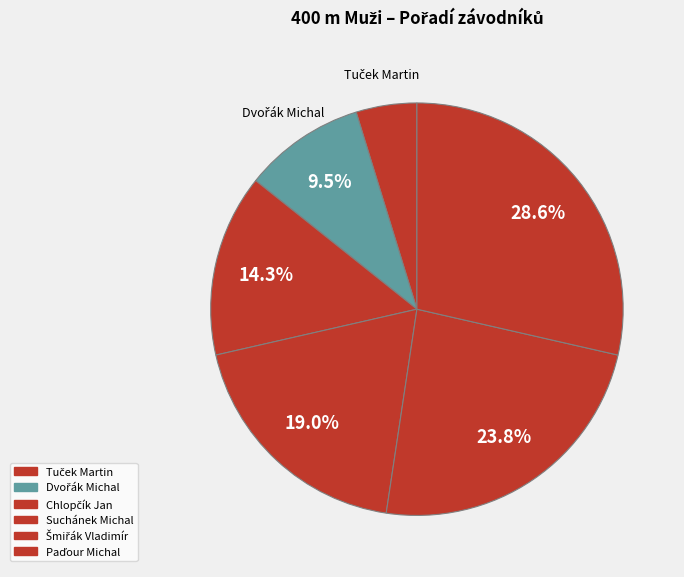

Is it true that Šmiřák Vladimír is 33% of the pie?

False